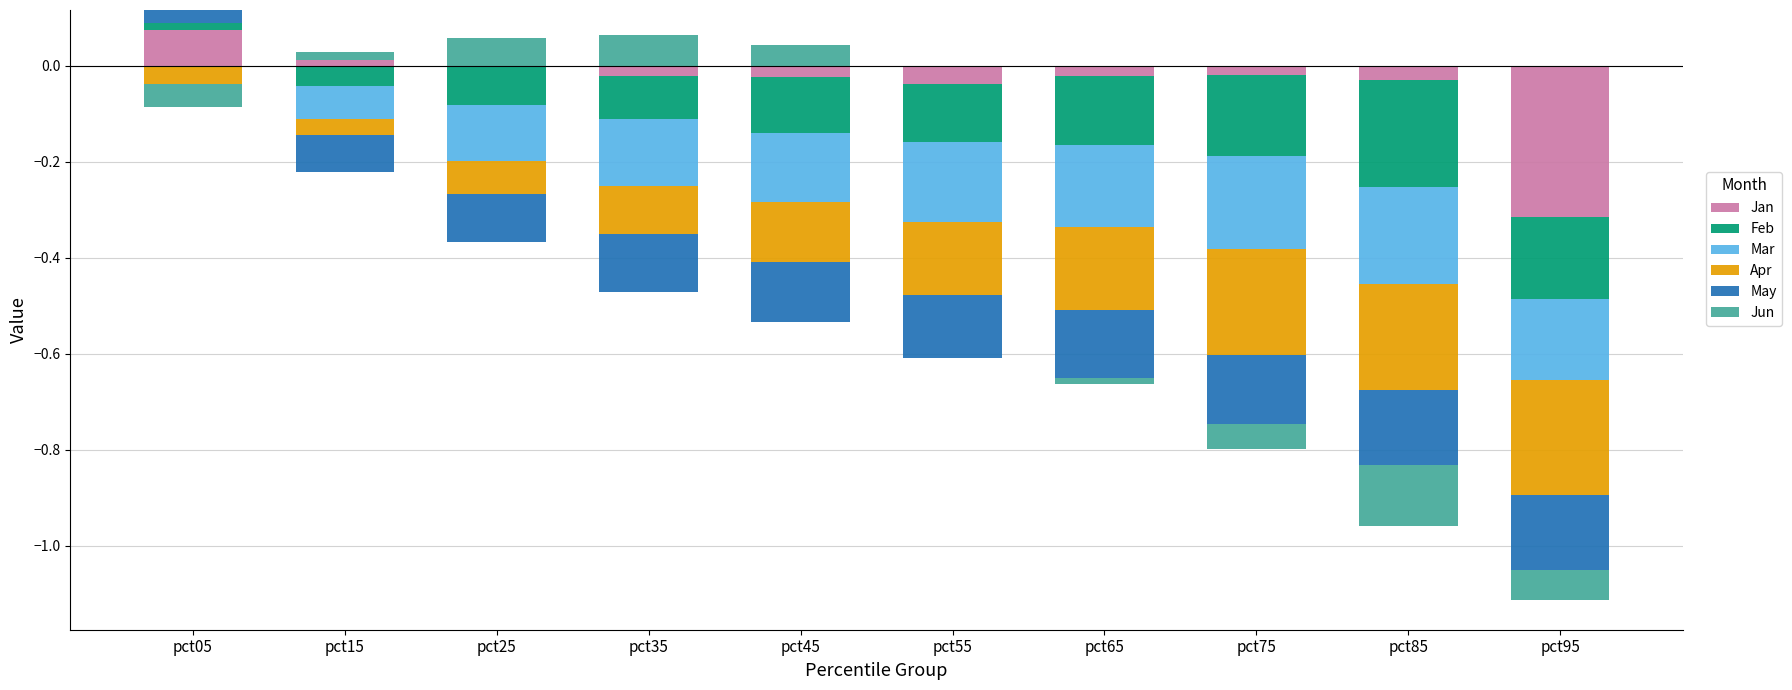

Count the number of categories in the chart.

10